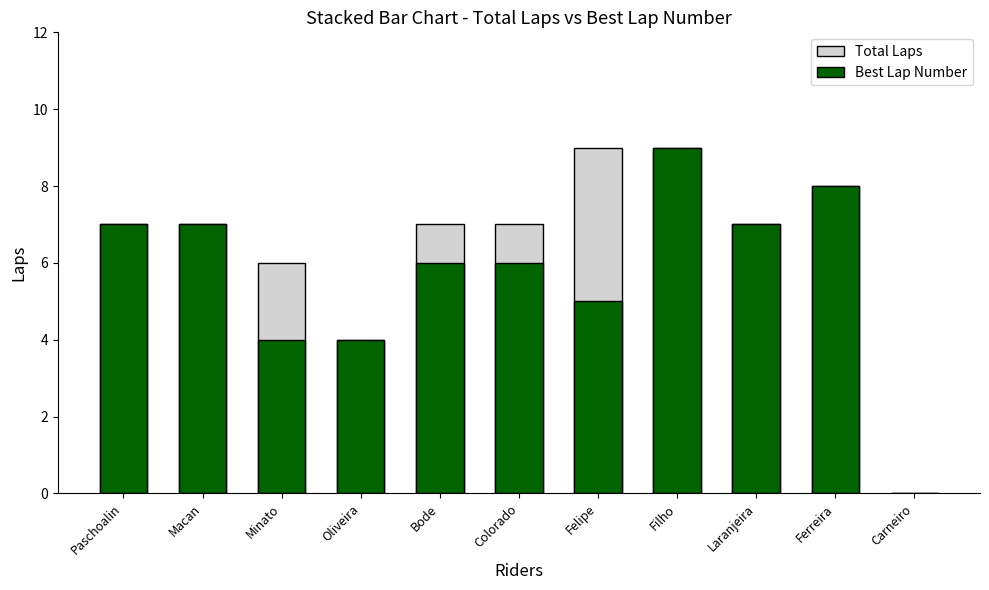

Where does the Best Lap Number series first go above 6?

Paschoalin